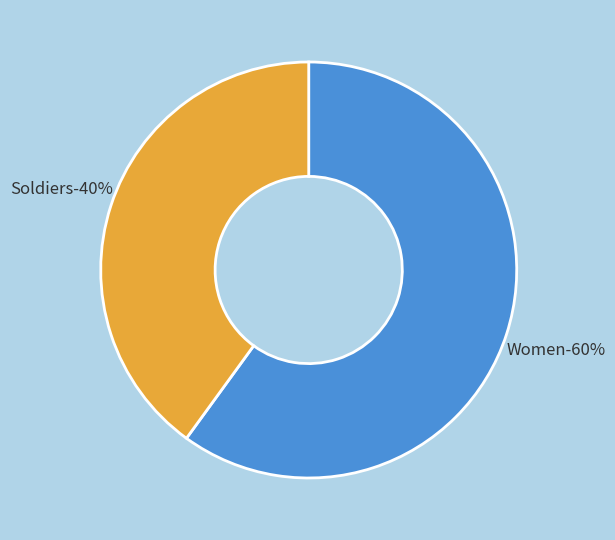

Is it true that Women is 49% of the pie?

False